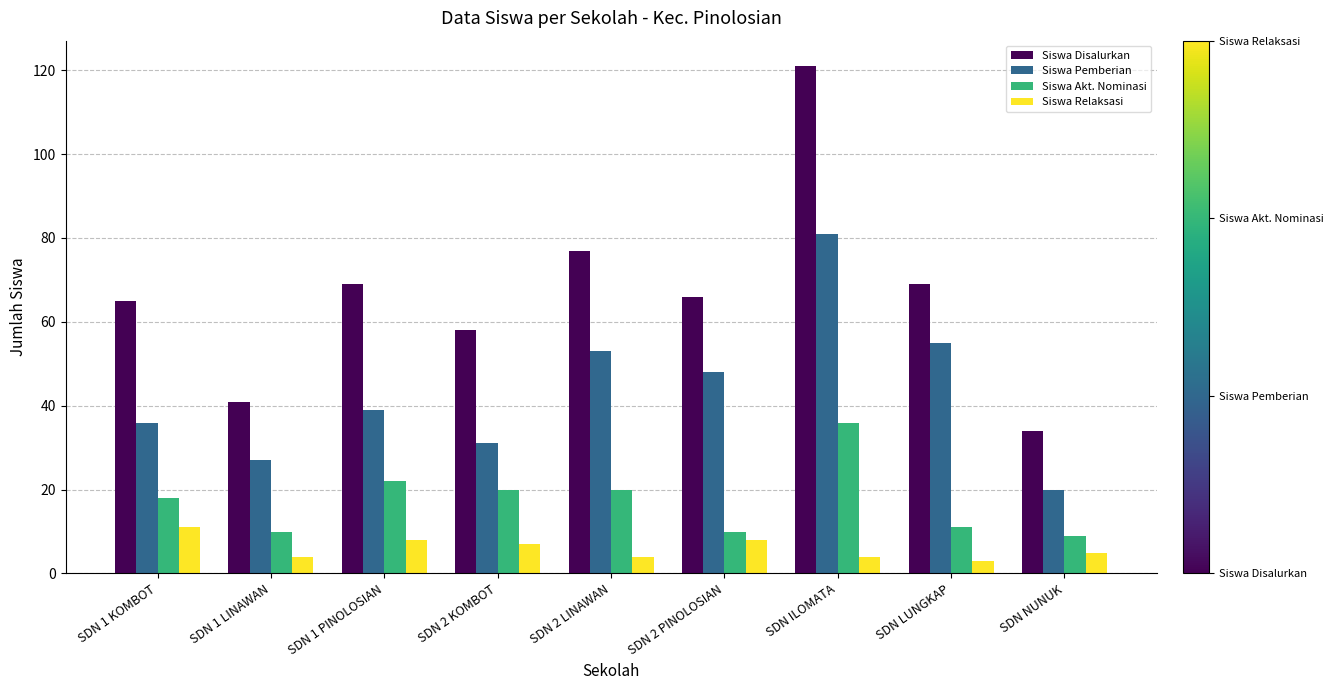

What is the average value of the Siswa Relaksasi series?

6